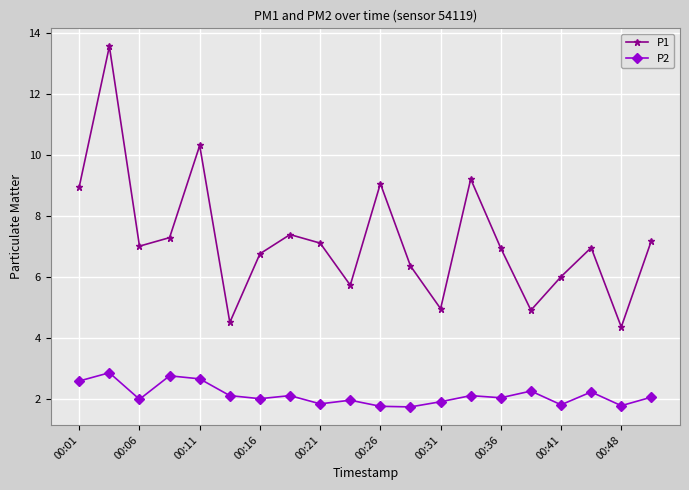

Which series has the widest spread of values?

P1